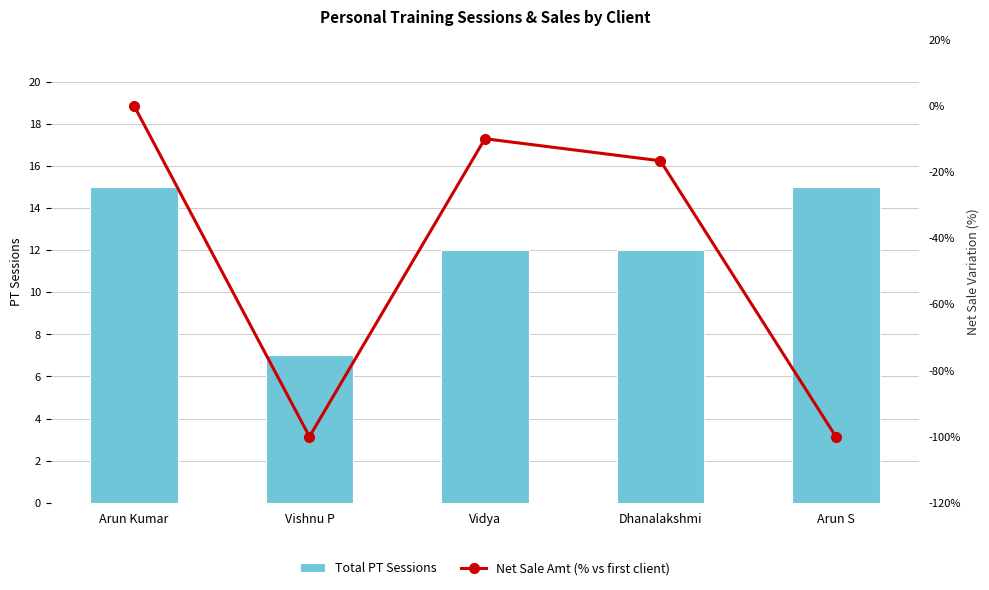

Is it true that Total PT Sessions equals 15.0 at Arun S?

True